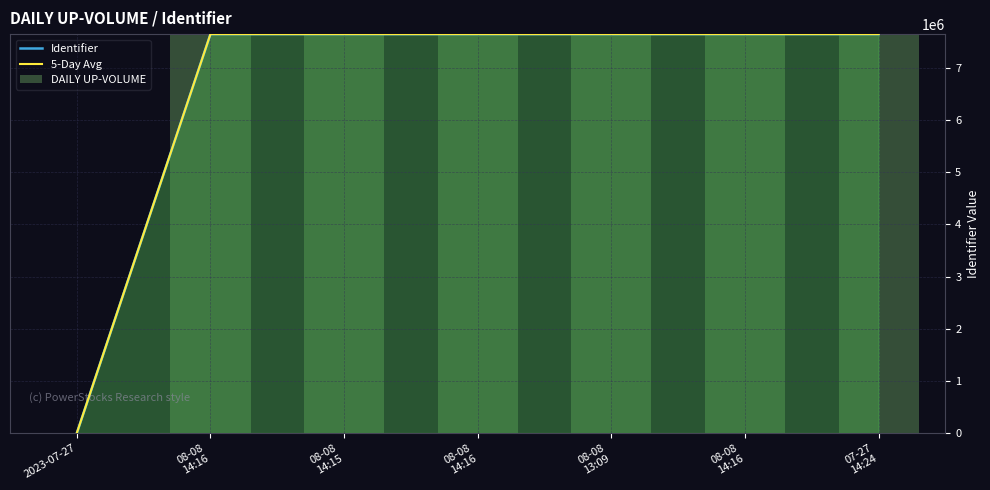

Reading left to right, what are all the values shown in this chart?

Identifier: 2023-07-27=0	08-08
14:16=7648700	08-08
14:15=7648687	08-08
14:16=7648689	08-08
13:09=7648691	08-08
14:16=7648693	07-27
14:24=7648695
5-Day Avg: 2023-07-27=0	08-08
14:16=7648695	08-08
14:15=7648689	08-08
14:16=7648691	08-08
13:09=7648693	08-08
14:16=7648700	07-27
14:24=7648691
DAILY UP-VOLUME: 2023-07-27=0	08-08
14:16=7648700	08-08
14:15=7648687	08-08
14:16=7648689	08-08
13:09=7648691	08-08
14:16=7648693	07-27
14:24=7648695